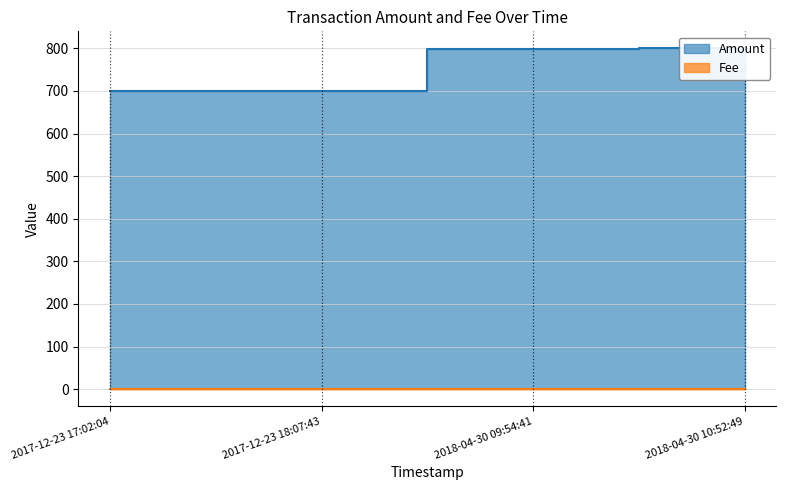

Approximately how many times larger is the value at 2017-12-23 18:07:43 compared to 2017-12-23 17:02:04?

1.0